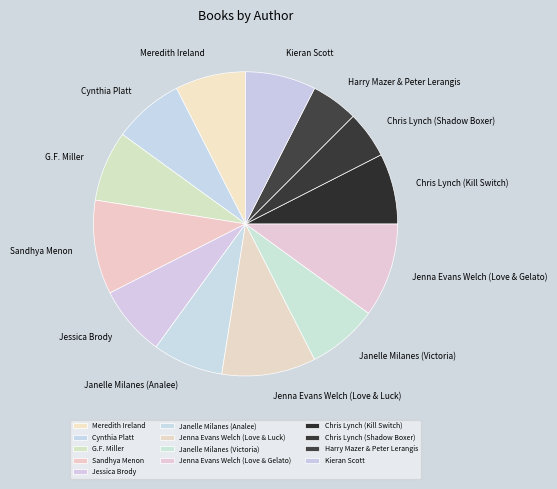

How many slices are in this pie chart?

13